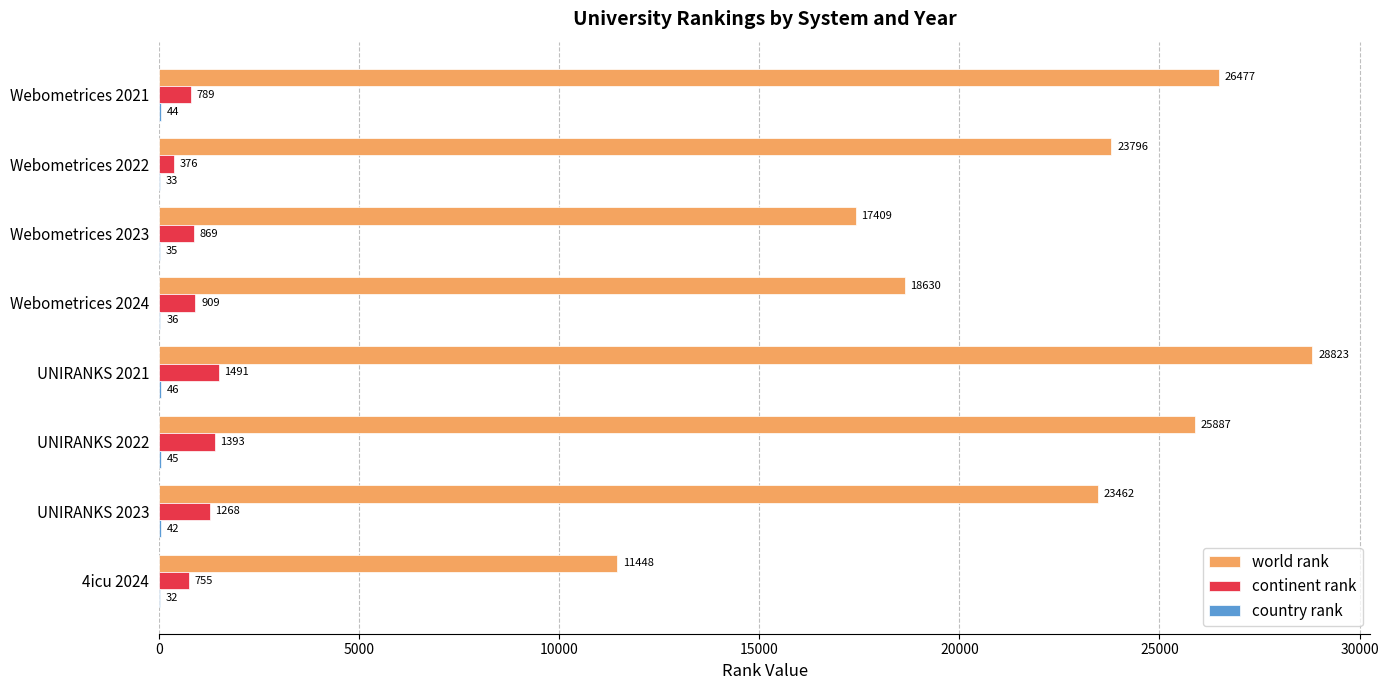

What is the sum of the continent rank values at 4icu 2024 and UNIRANKS 2023?

2023